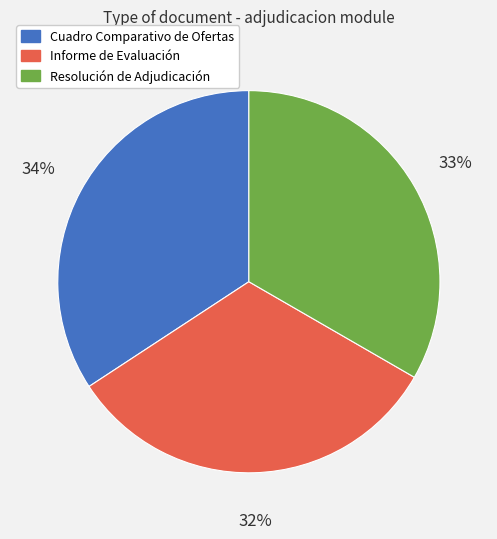

To the nearest percent, what percentage of the pie is Resolución de Adjudicación?

33%